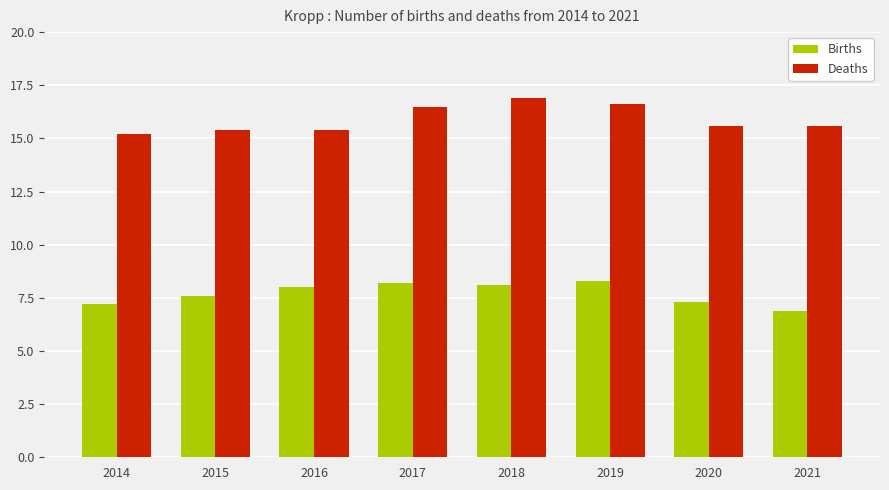

How many distinct data groups are displayed?

2